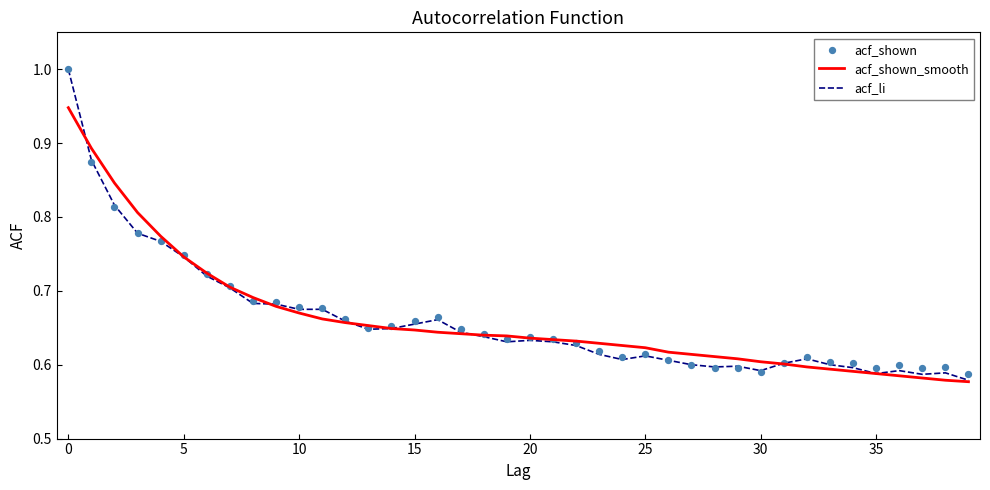

Which series has the largest total across all categories?

acf_shown